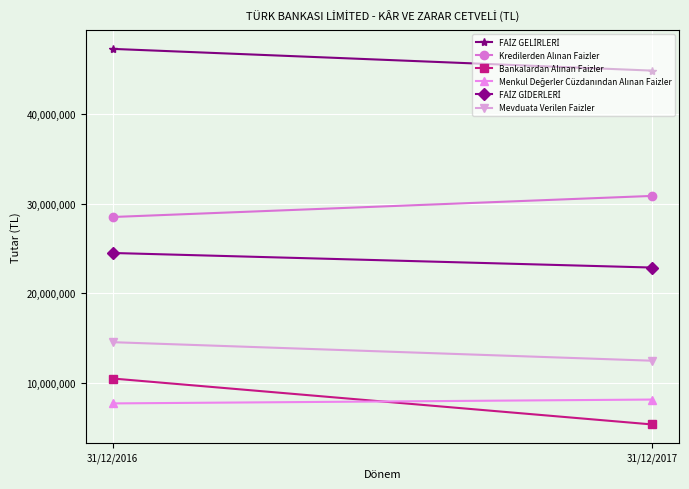

The value of Mevduata Verilen Faizler at 31/12/2016 is 20868268. True or false?

False